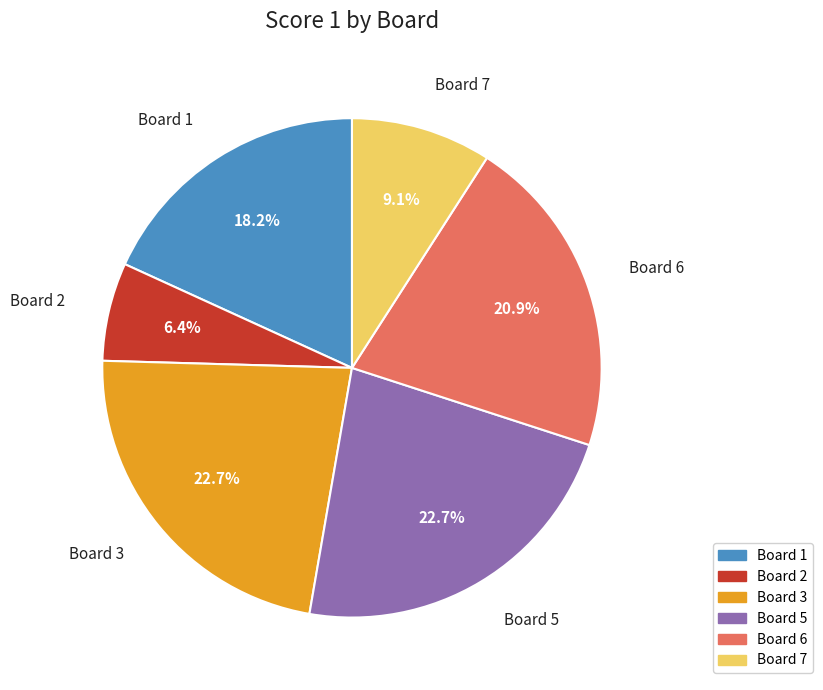

Which category has the smallest portion of the pie?

Board 2